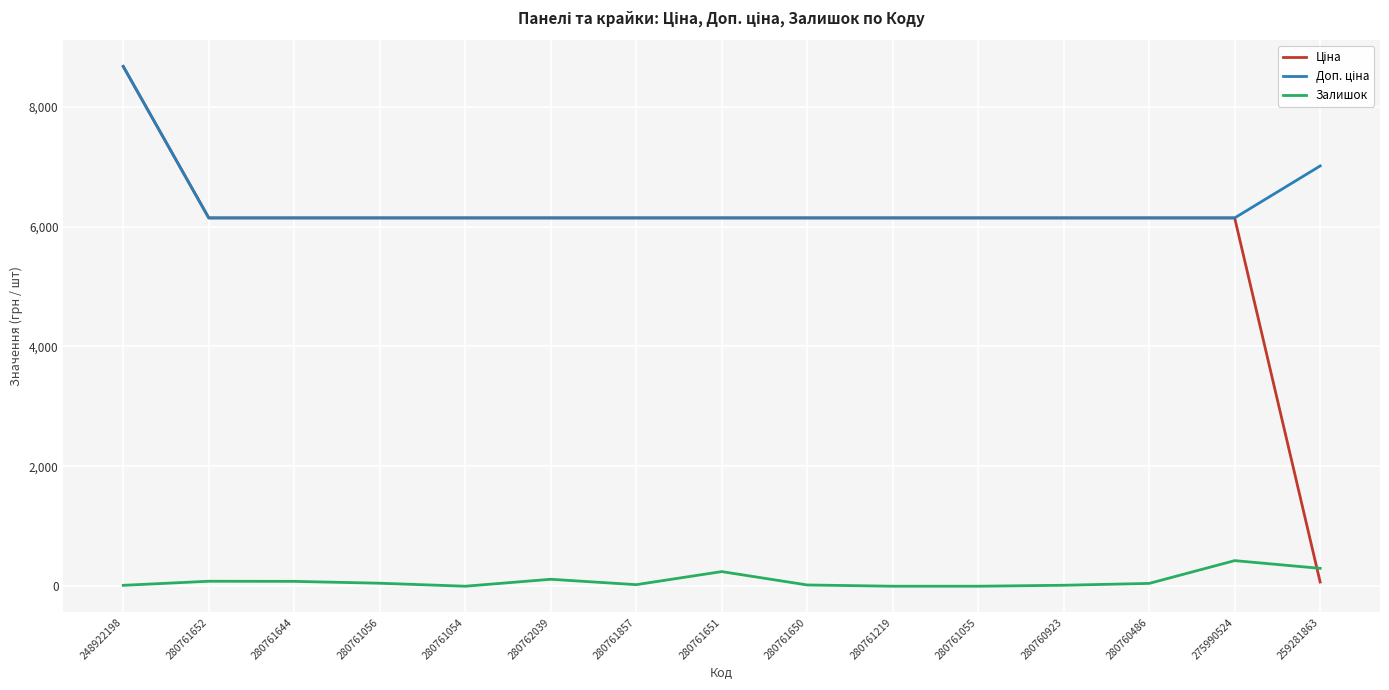

At which category is the sum across all series the highest?

248922198